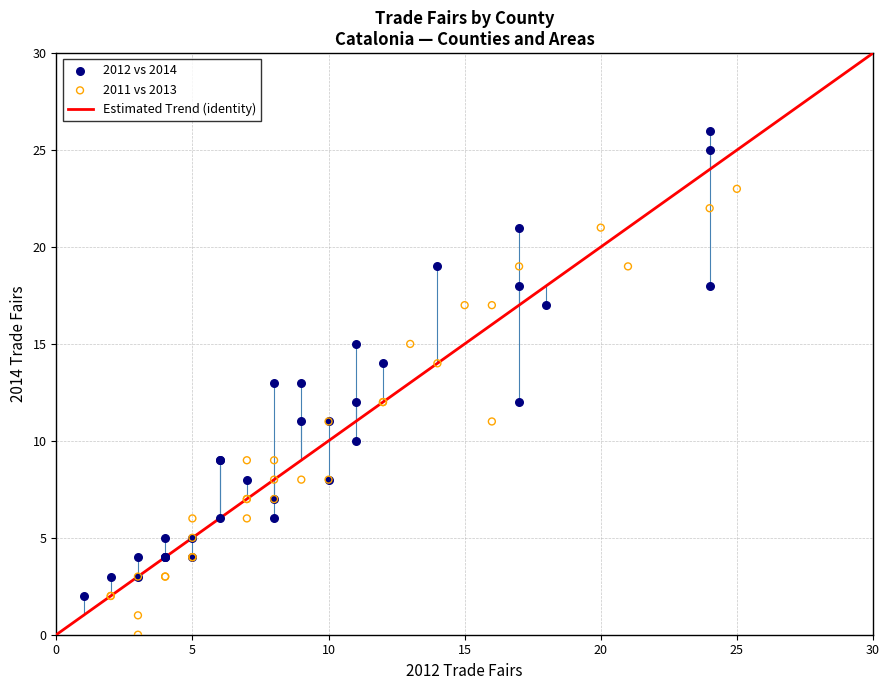

Which series contains the lowest Y value?

2011 vs 2013